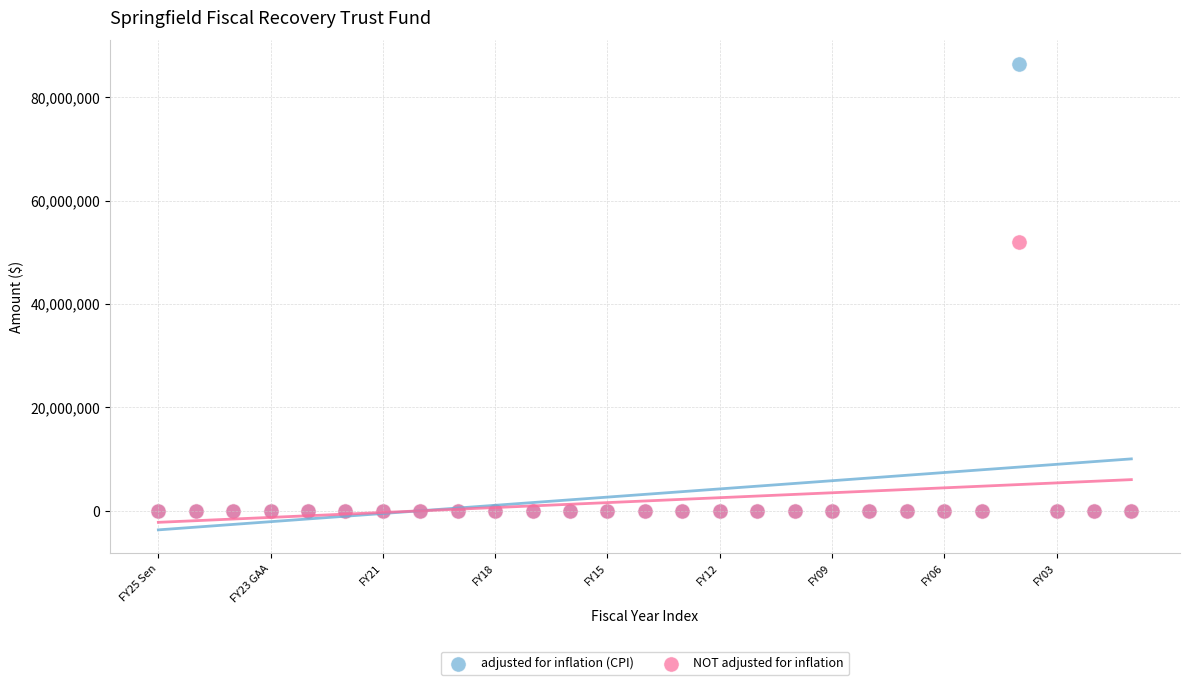

Which series has the widest spread of Y values?

adjusted for inflation (CPI)